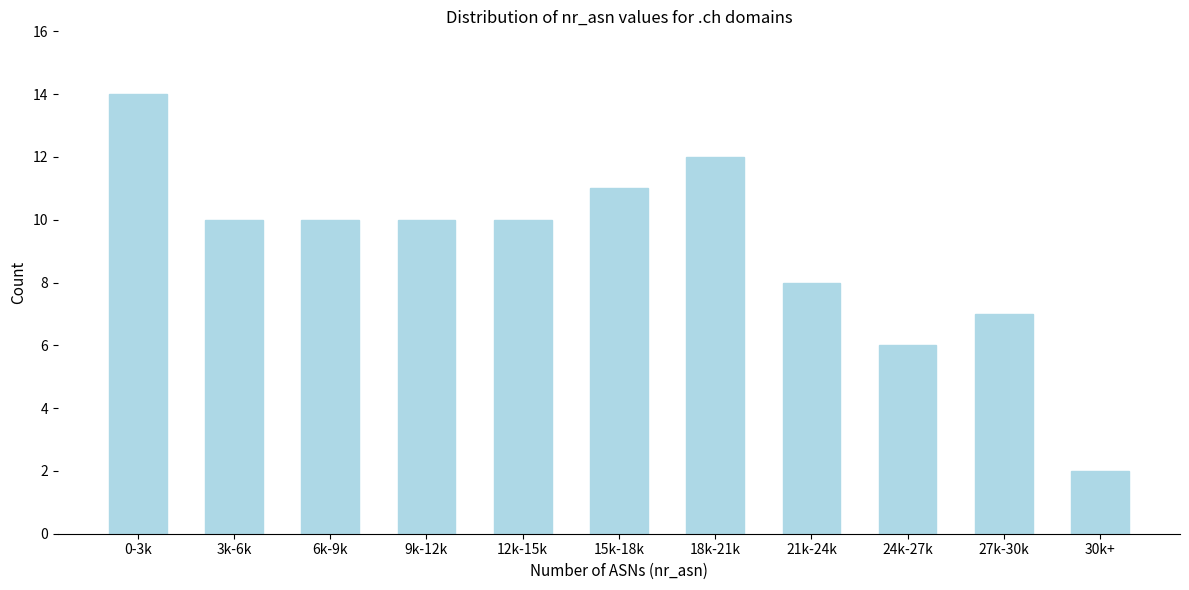

Reading left to right, extract all data points from this chart.

14	10	10	10	10	11	12	8	6	7	2